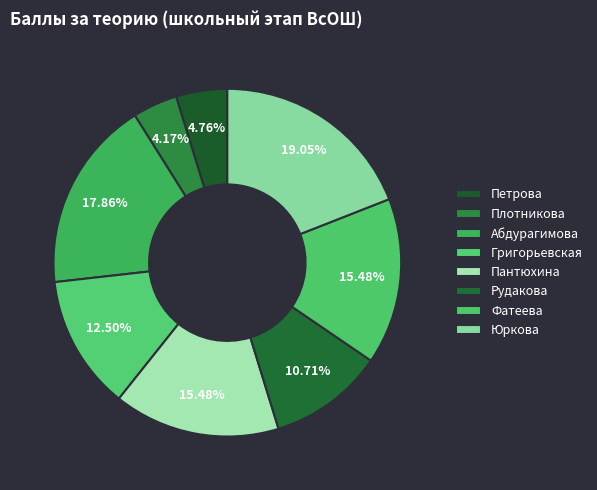

Count the number of slices in the pie.

8